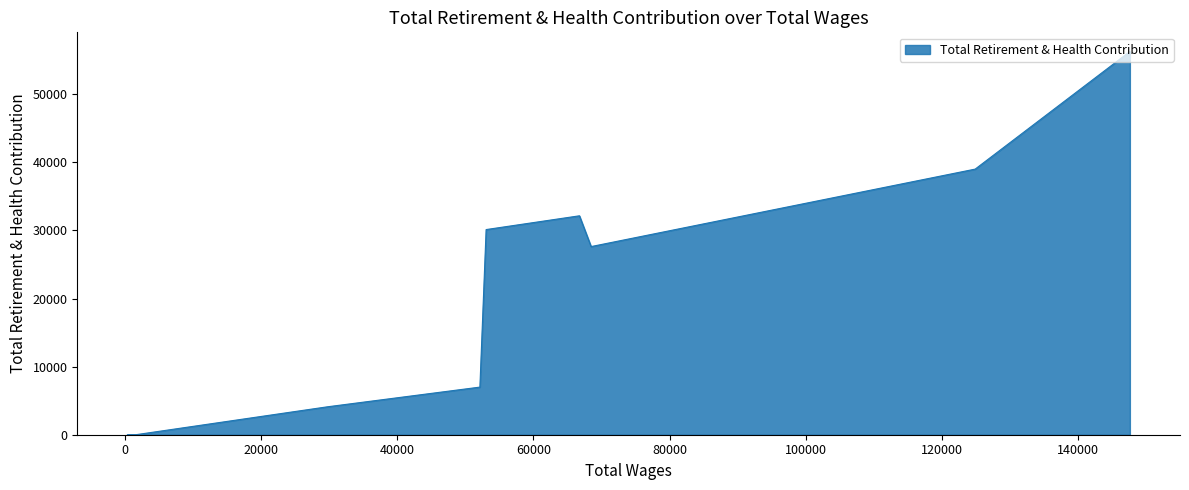

The value at 147682.0 is 56283. True or false?

True